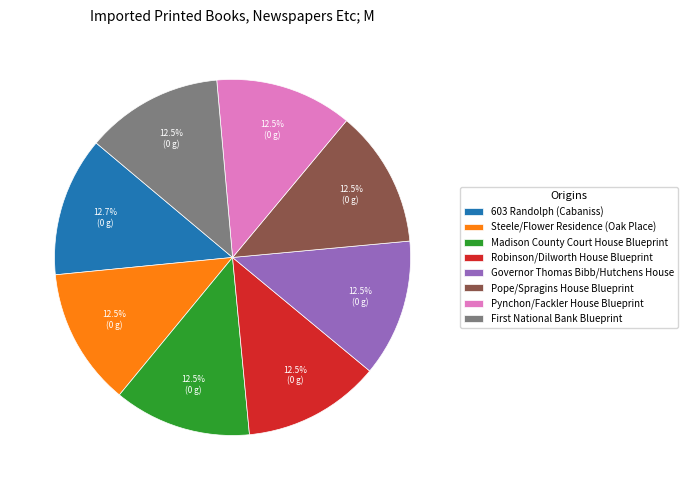

What is the ratio of the value at Steele/Flower Residence (Oak Place) to the value at Madison County Court House Blueprint?

1.0